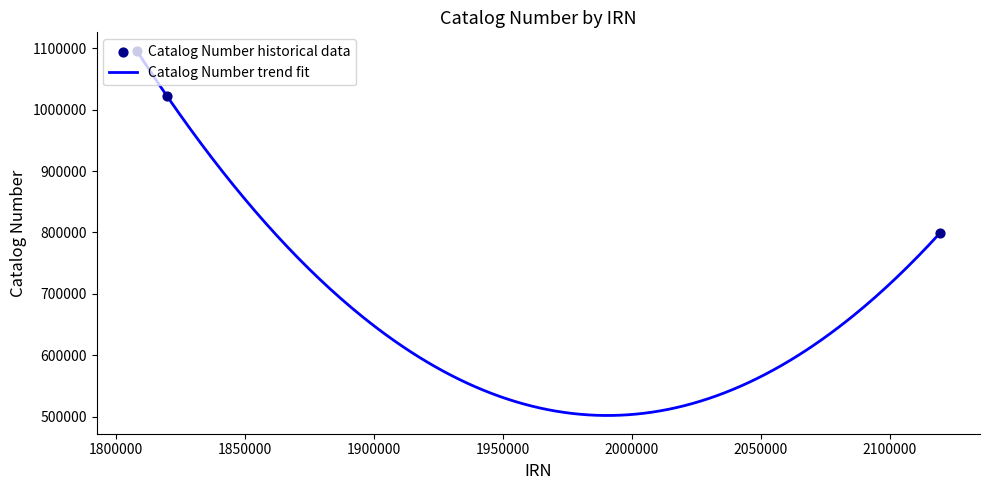

What is the change in value from 1807922 to 2119406?

-297411